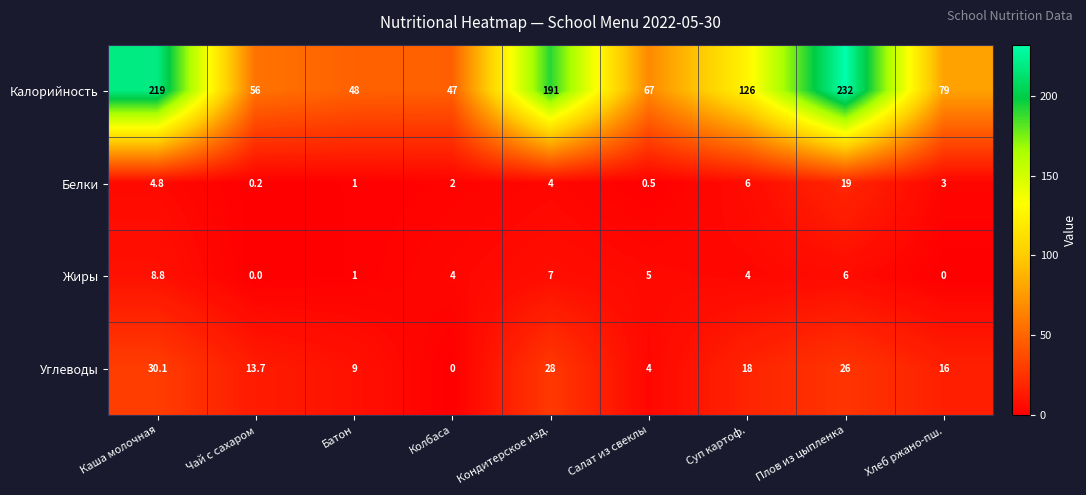

Where does the Жиры series first go above 4?

Каша молочная